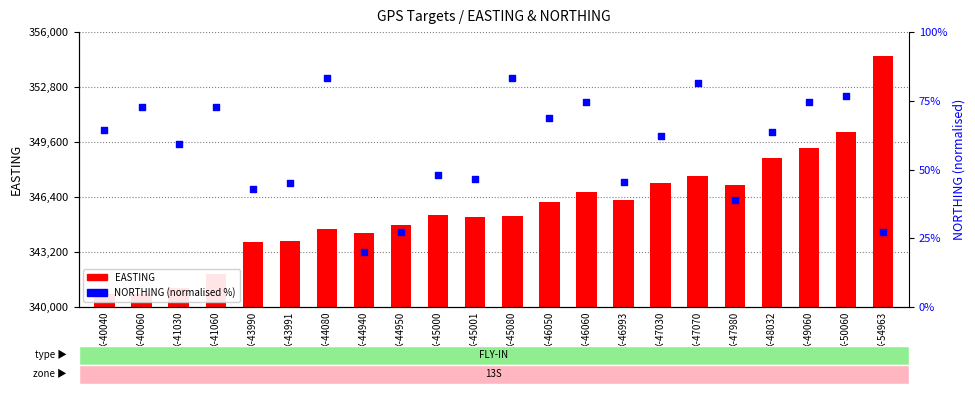

Which series has the largest total across all categories?

EASTING